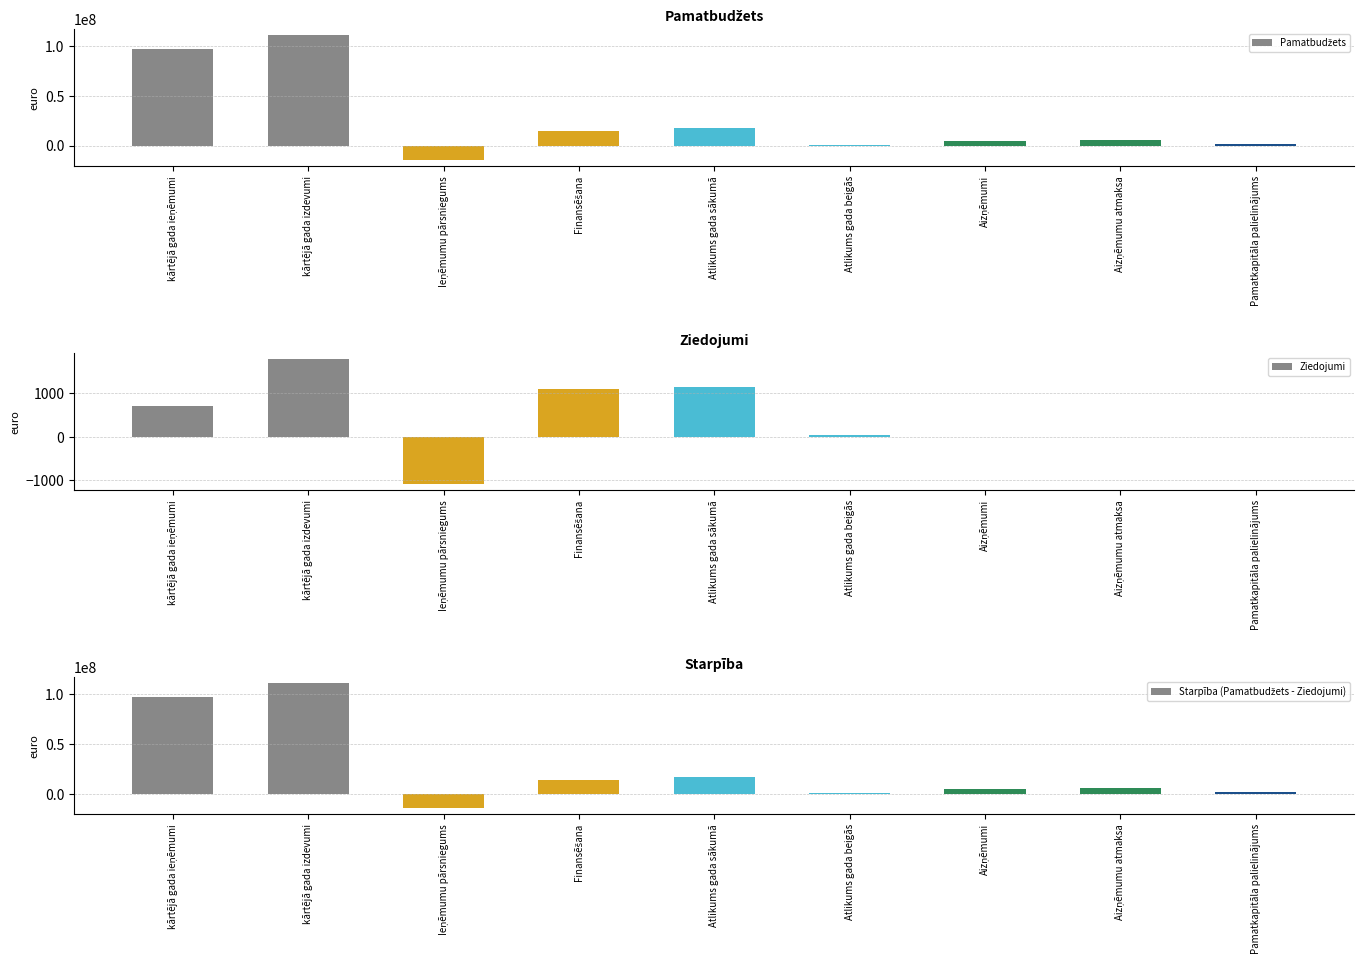

Between Ieņēmumu pārsniegums and Aizņēmumu atmaksa, which is larger?

Aizņēmumu atmaksa